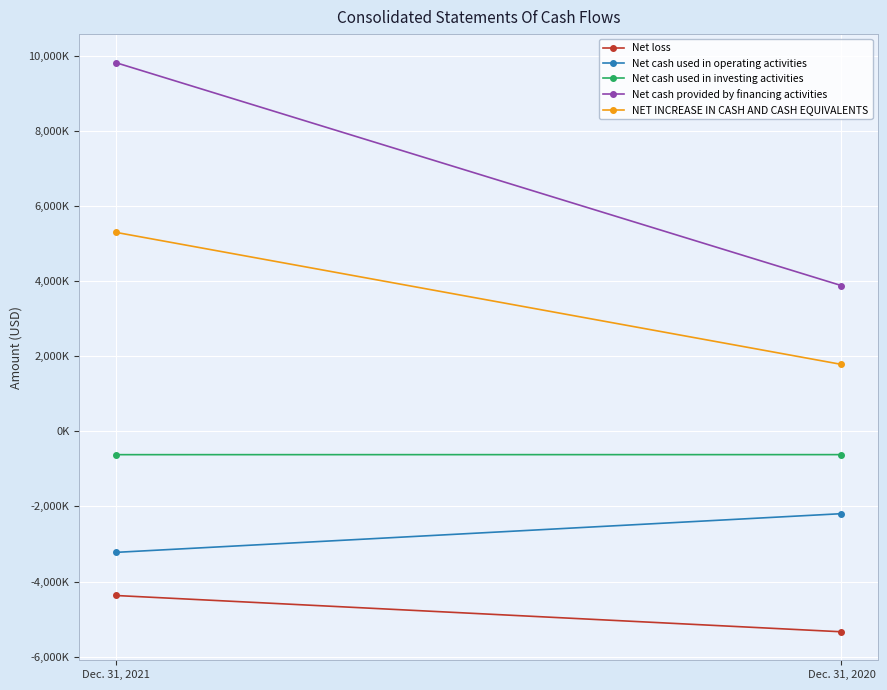

How many Net loss values are between -5339000 and -4372000?

2